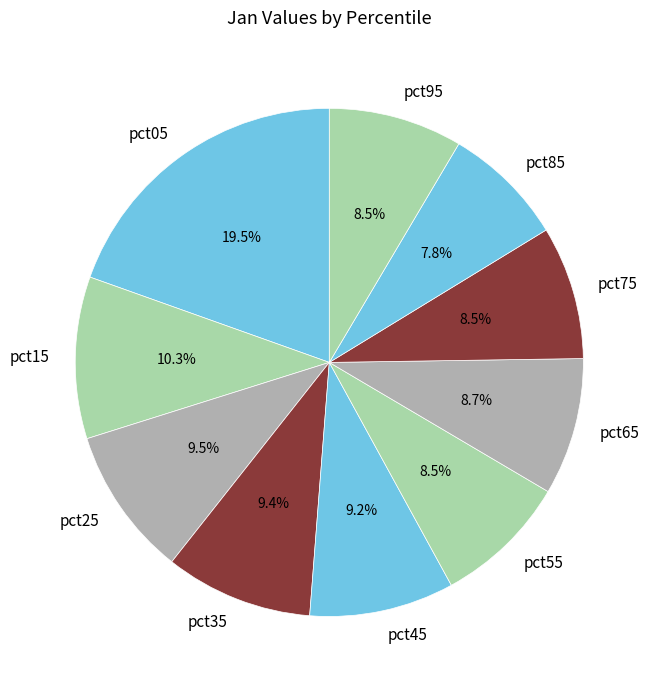

What percentage is NOT represented by pct95?

91.5%